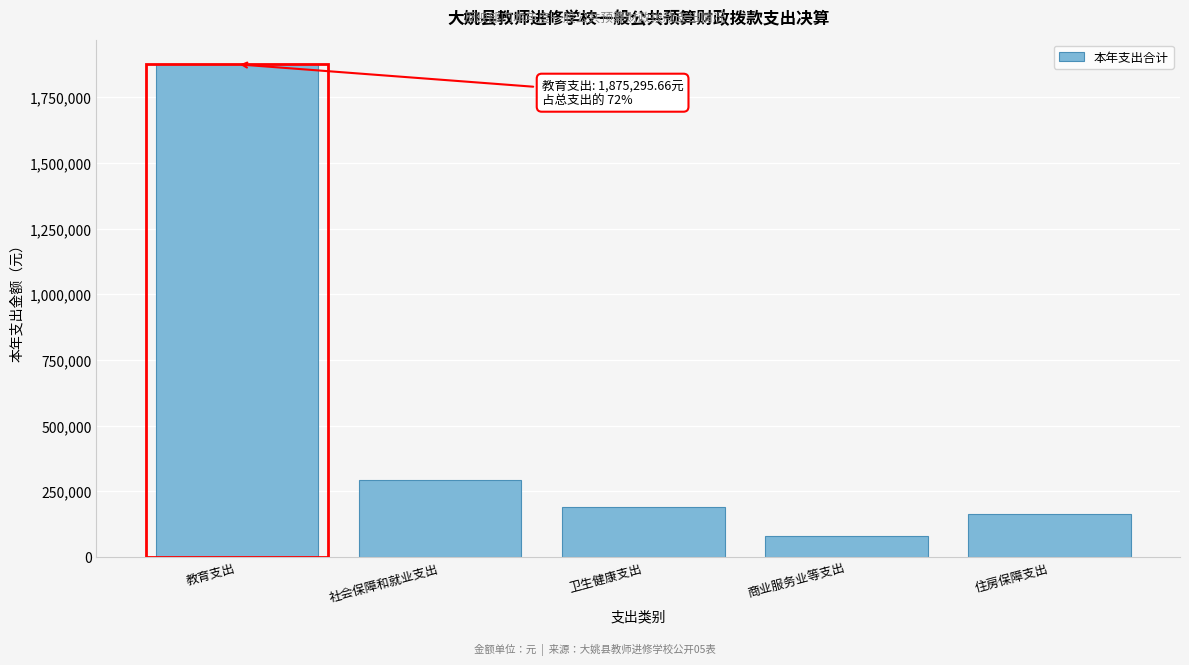

Reading left to right, list all the values displayed in this chart.

1875295.7	293253.1	190624.3	78000.0	163791.0